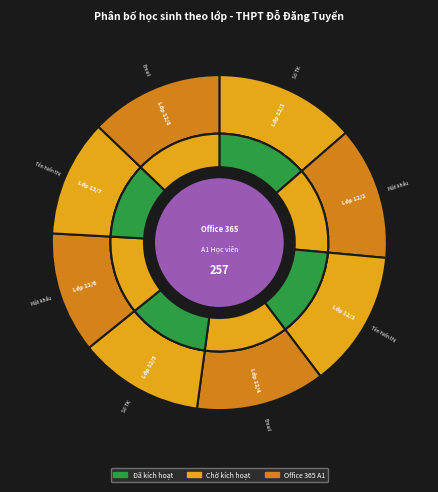

Count the number of slices in the pie.

8